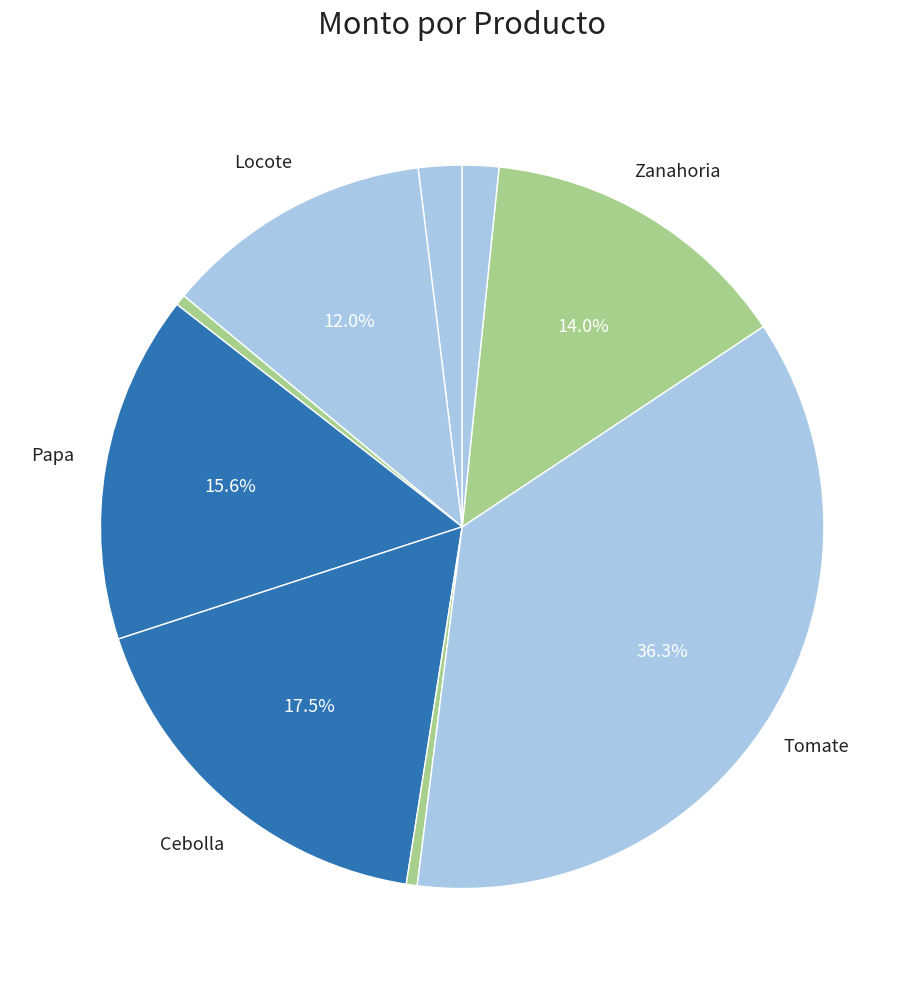

Which slice is the smallest?

Perejil